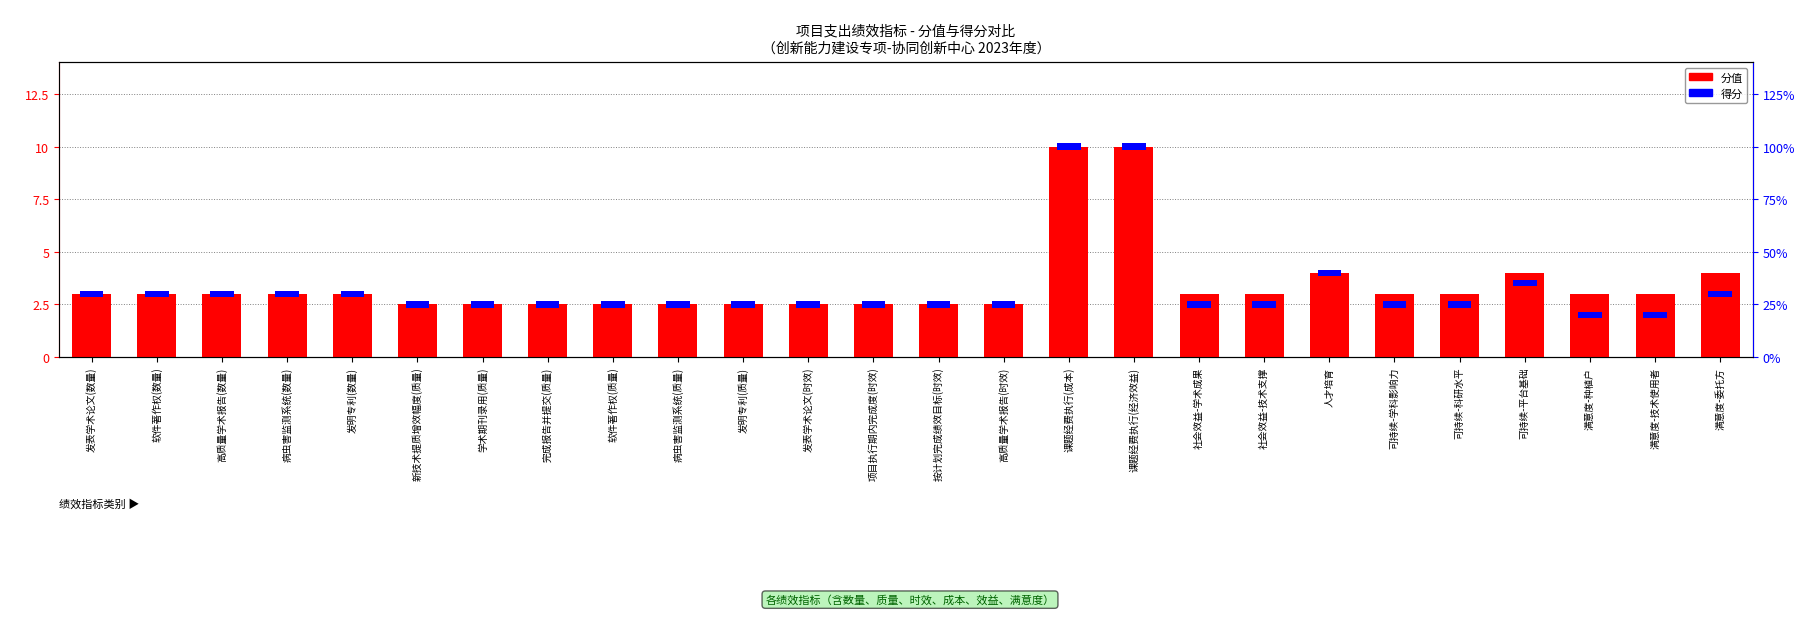

Reading right to left, list all the values displayed in this chart.

满意度-委托方=4.0	满意度-技术使用者=3.0	满意度-种植户=3.0	可持续-平台基础=4.0	可持续-科研水平=3.0	可持续-学科影响力=3.0	人才培育=4.0	社会效益-技术支撑=3.0	社会效益-学术成果=3.0	课题经费执行(经济效益)=10.0	课题经费执行(成本)=10.0	高质量学术报告(时效)=2.5	按计划完成绩效目标(时效)=2.5	项目执行期内完成度(时效)=2.5	发表学术论文(时效)=2.5	发明专利(质量)=2.5	病虫害监测系统(质量)=2.5	软件著作权(质量)=2.5	完成报告并提交(质量)=2.5	学术期刊录用(质量)=2.5	新技术提质增效幅度(质量)=2.5	发明专利(数量)=3.0	病虫害监测系统(数量)=3.0	高质量学术报告(数量)=3.0	软件著作权(数量)=3.0	发表学术论文(数量)=3.0